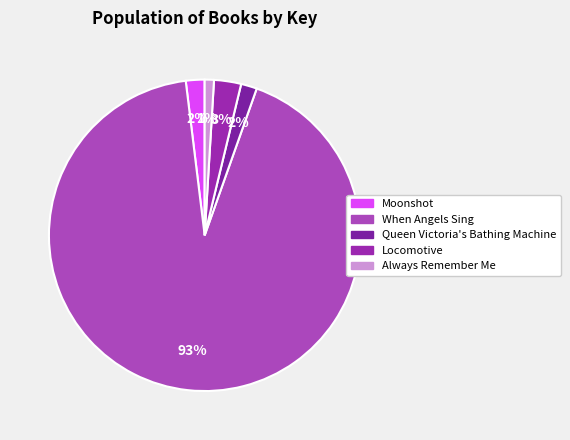

Is there any slice that represents more than half of the pie?

Yes